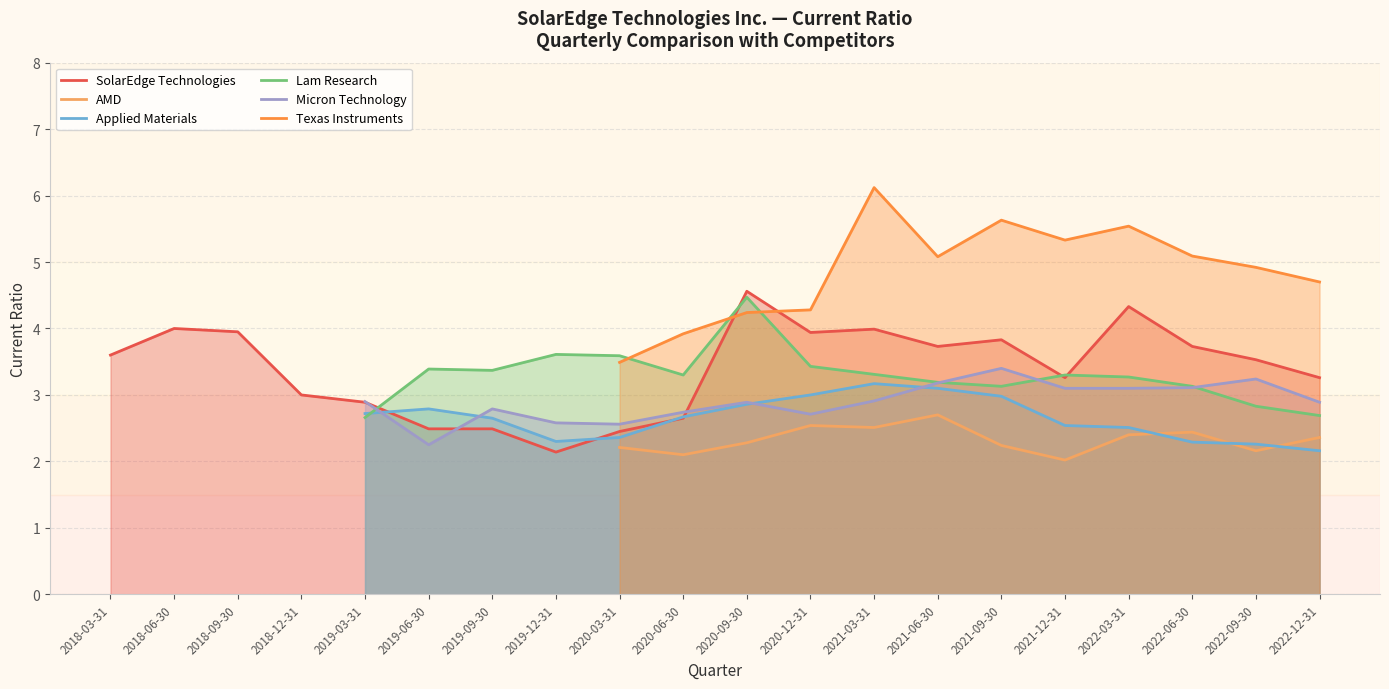

What is the total value across all series at 2020-09-30?

21.3